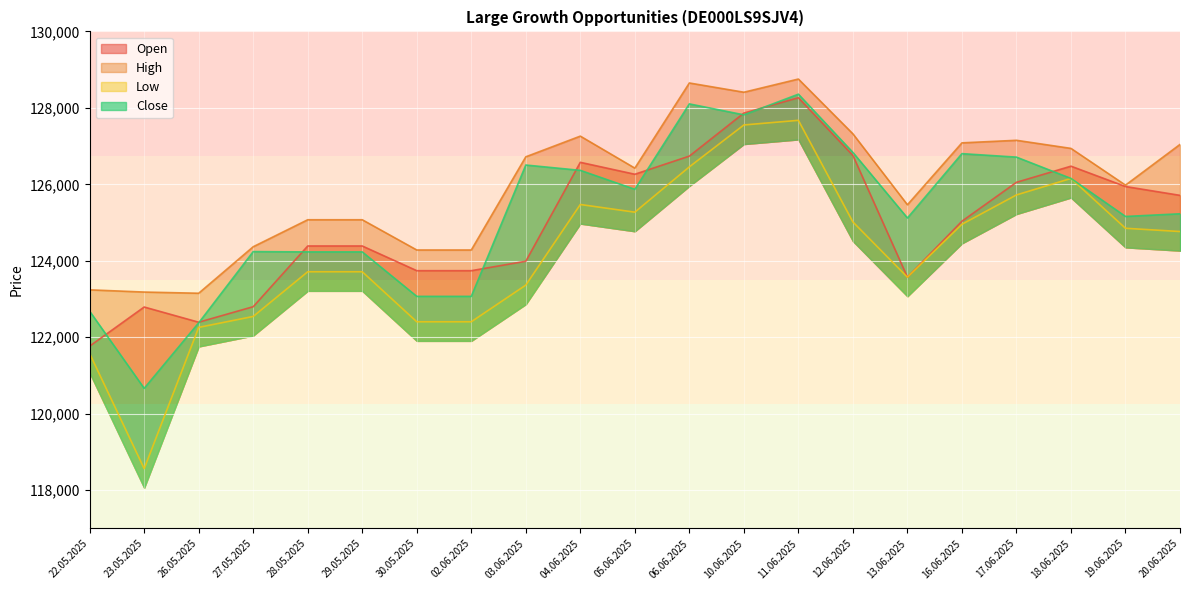

How many interior local valleys does the Open series have?

3